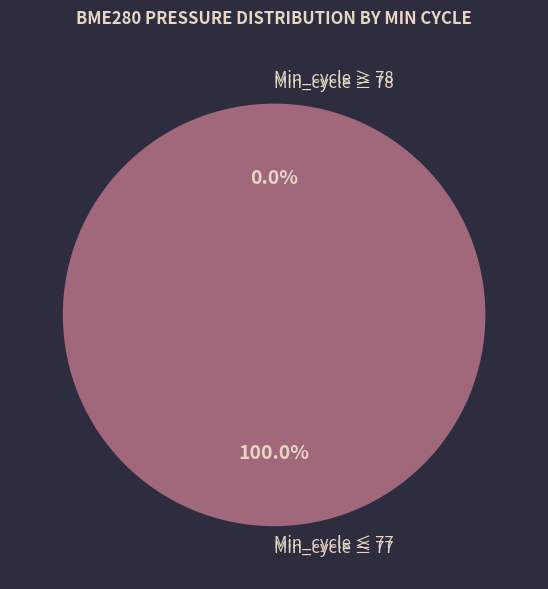

Count the number of slices in the pie.

40